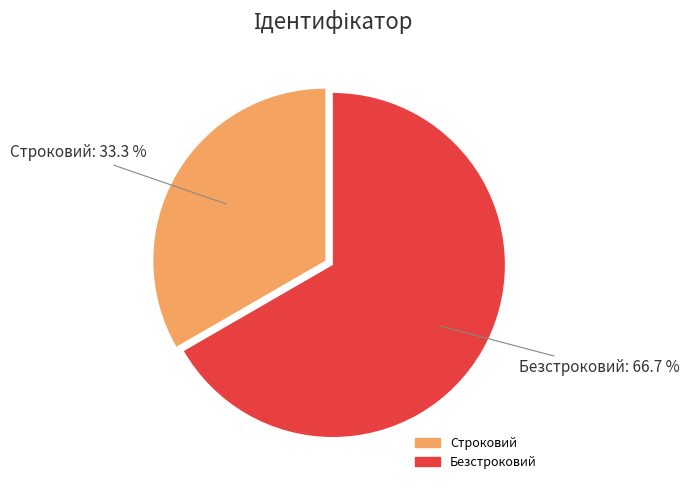

Approximately how many times larger is the value at Безстроковий compared to Строковий?

2.0